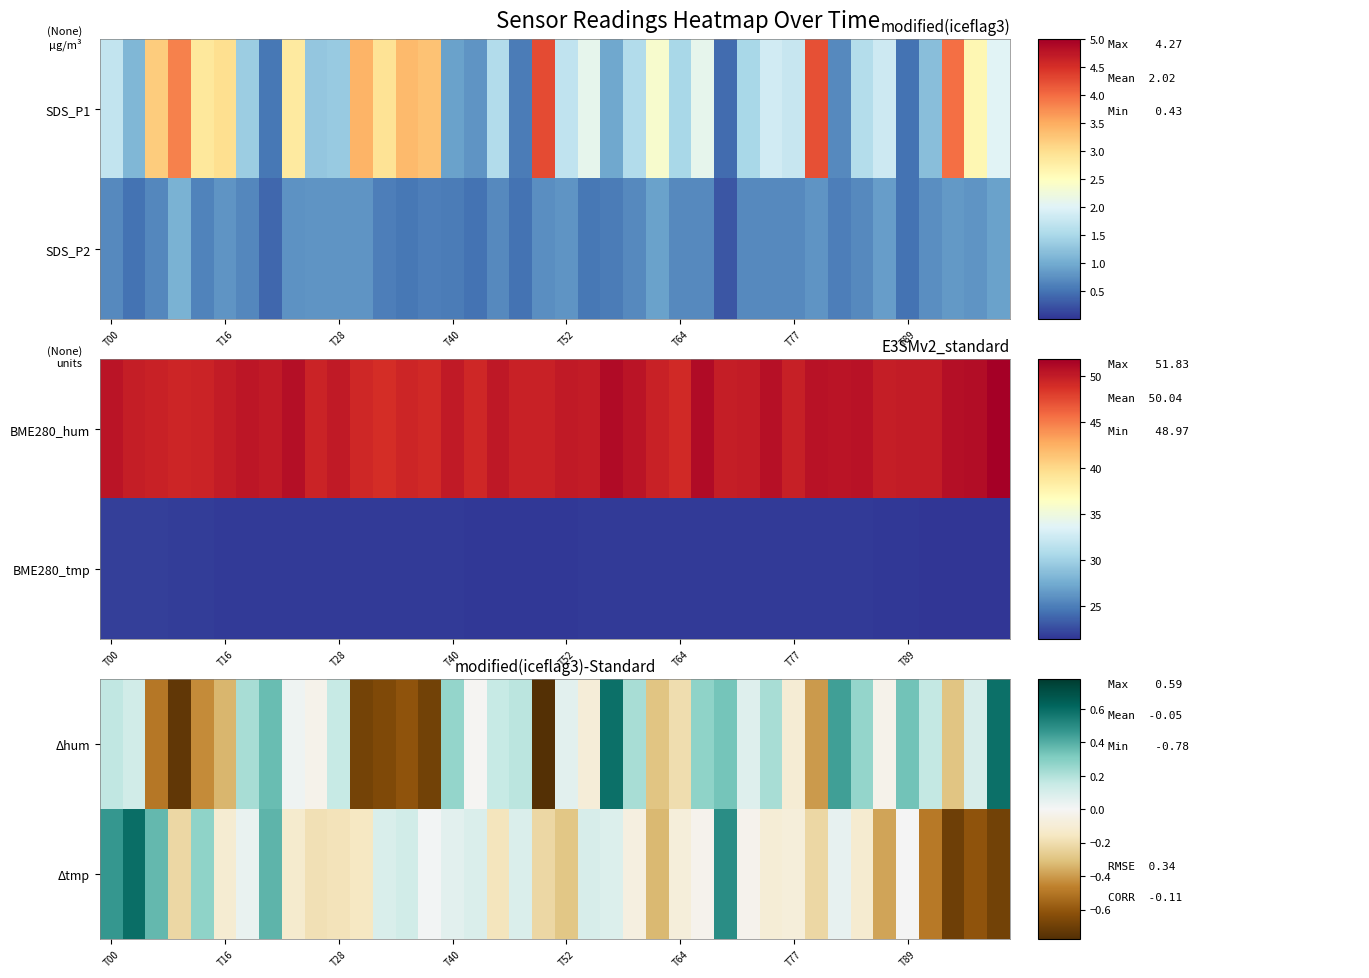

What is the minimum value for Δhum?

-0.8